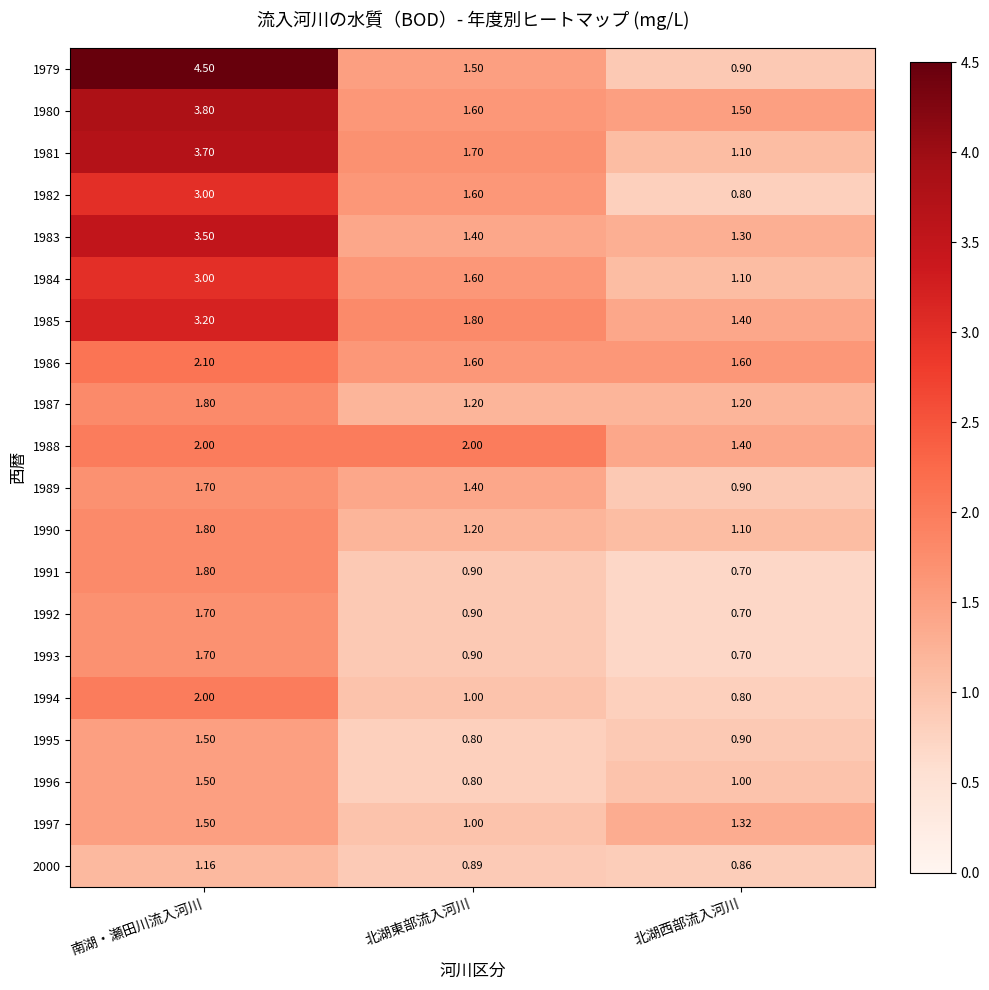

Rank the categories by 1980 value from lowest to highest.

北湖西部流入河川, 北湖東部流入河川, 南湖・瀬田川流入河川